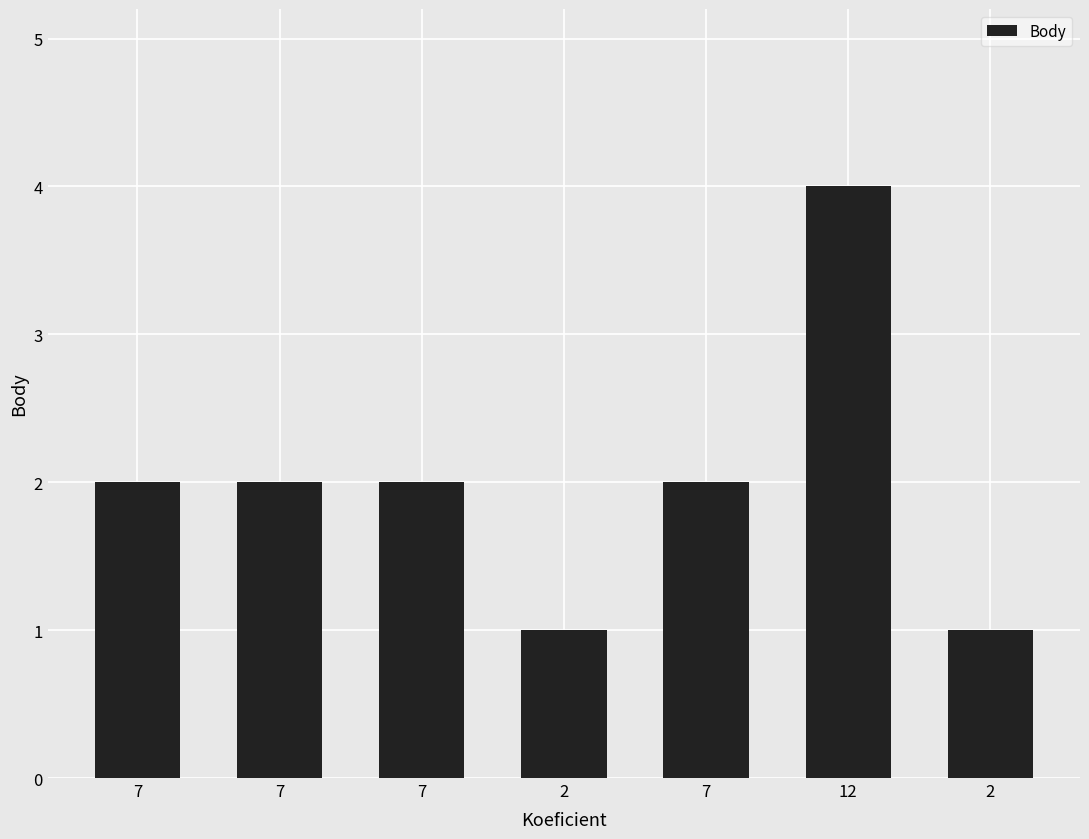

Are the bars horizontal?

No